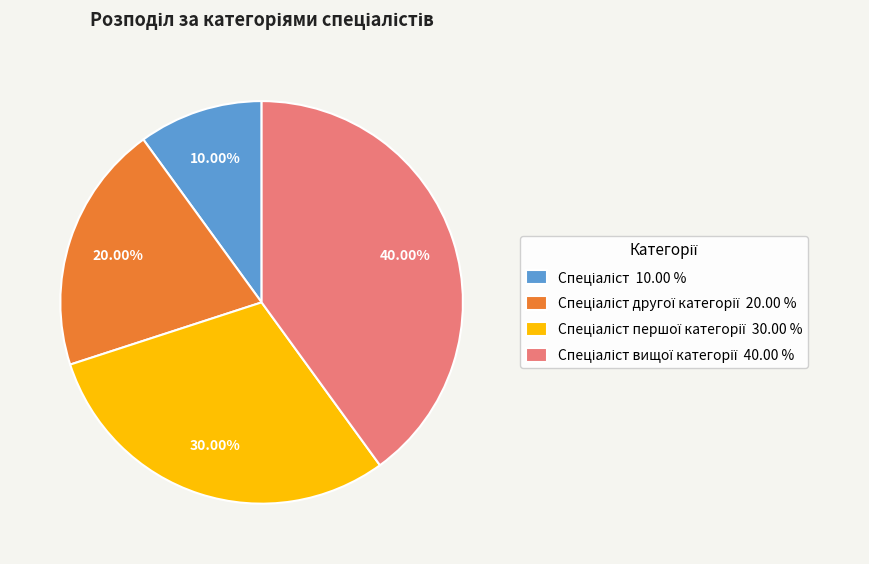

Is there a majority slice in this chart?

No